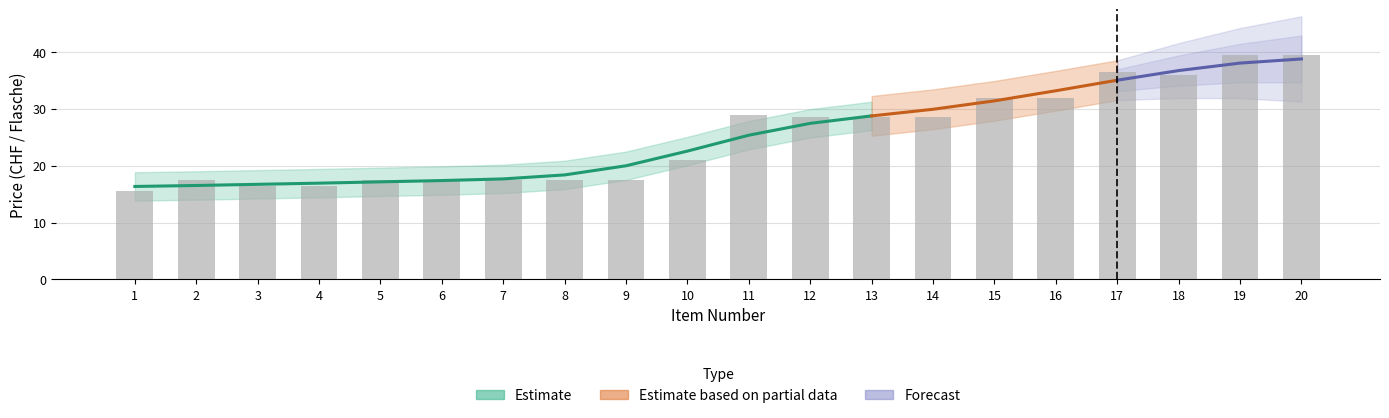

Which category has the lowest value across all series?

1